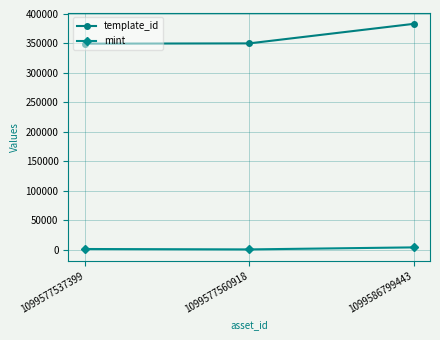

True or false: template_id has a value of 349521 at 1099577537399.

True